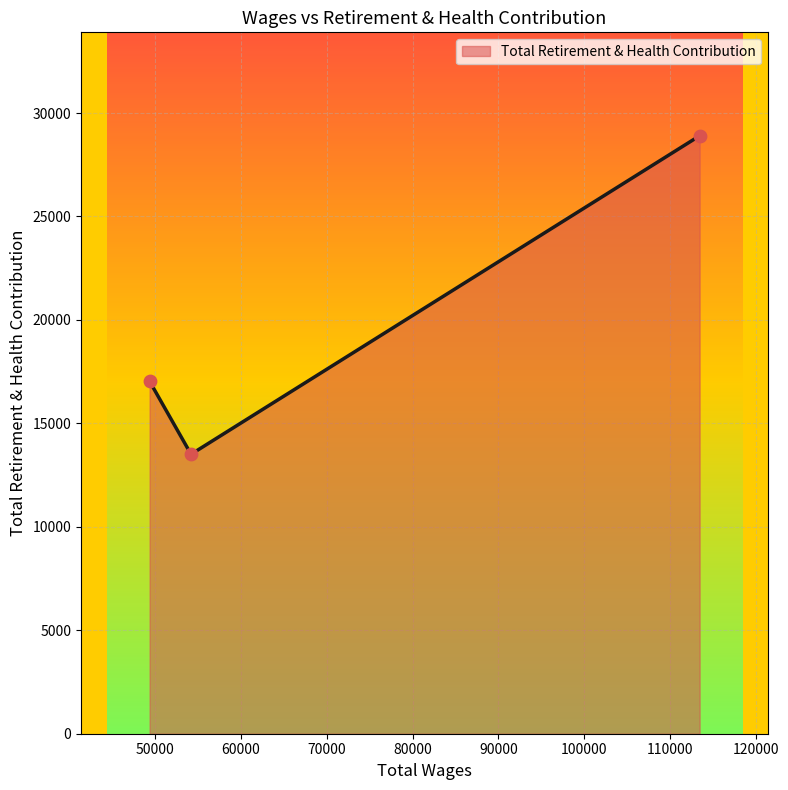

What is the average value?

19813